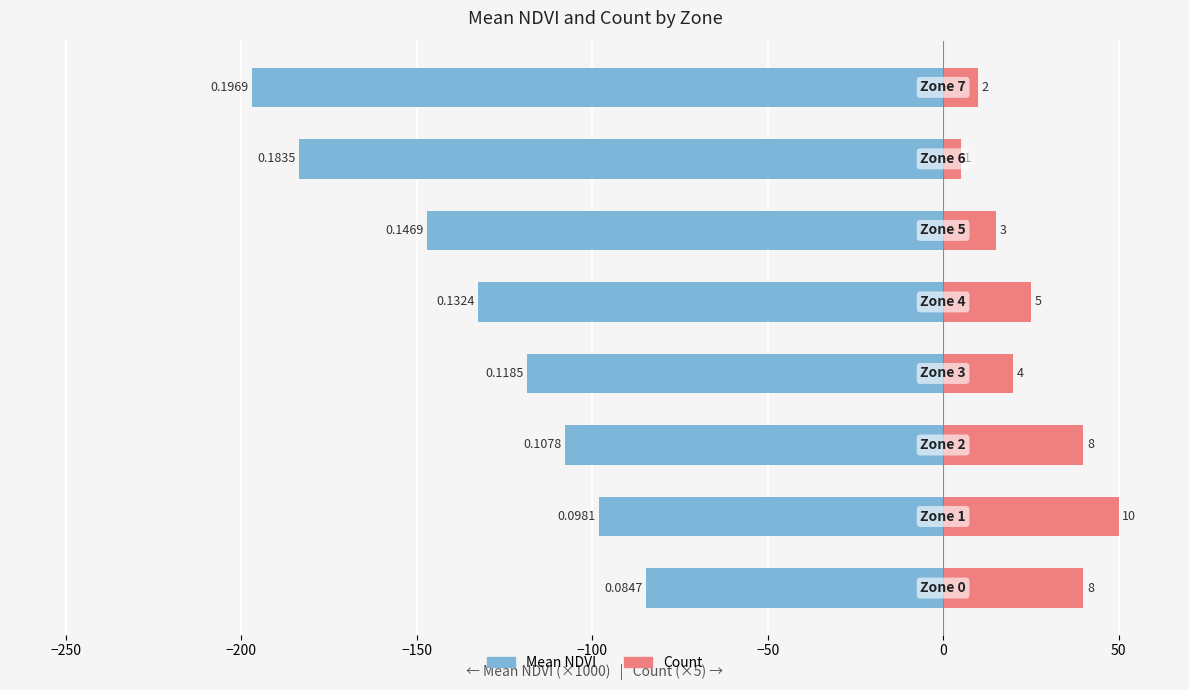

Which series changed the most between 0 and 50?

Mean NDVI (×1000)